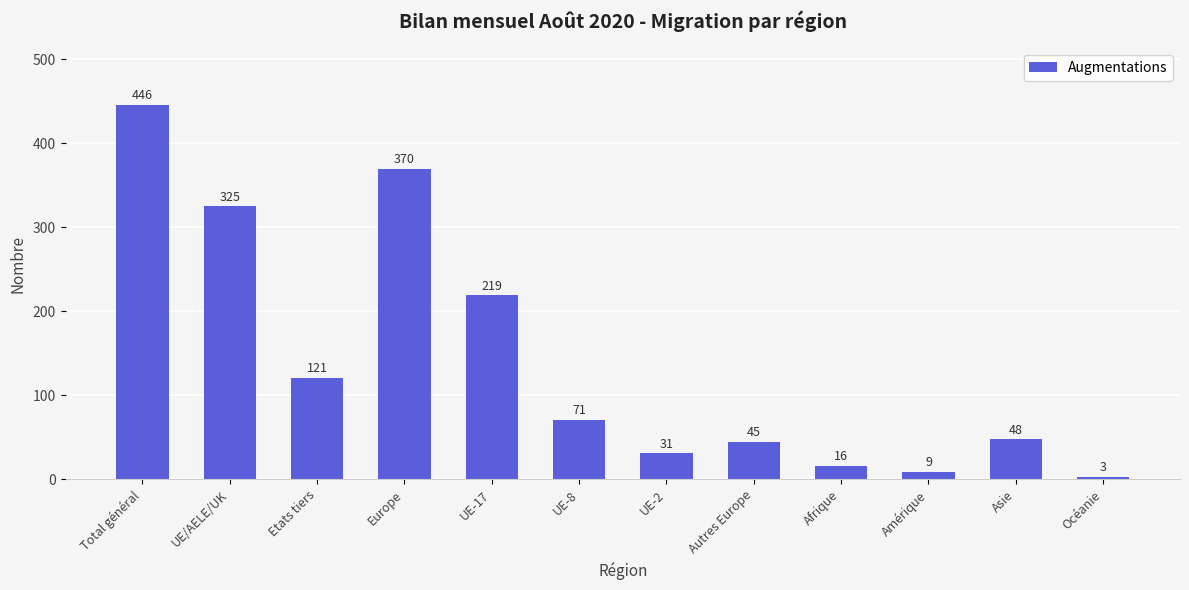

Reading left to right, transcribe all the data shown in this chart.

446	325	121	370	219	71	31	45	16	9	48	3